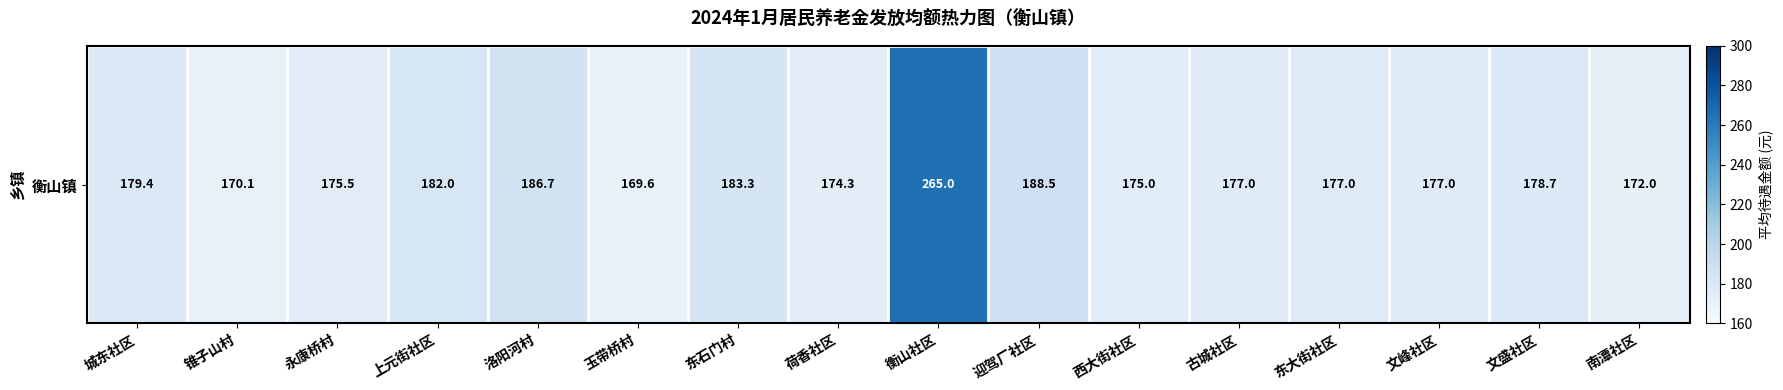

What is the smallest value displayed?

169.6